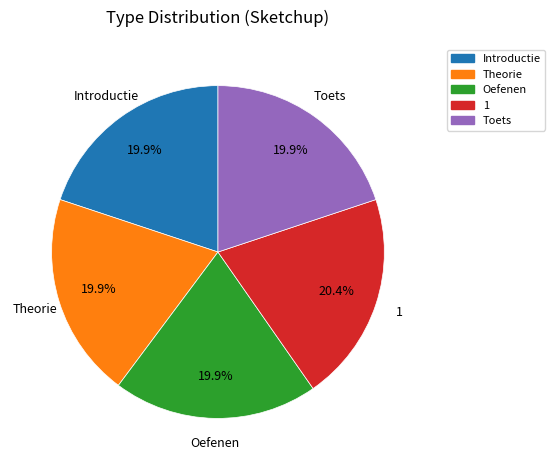

To the nearest percent, what portion does Oefenen represent?

20%